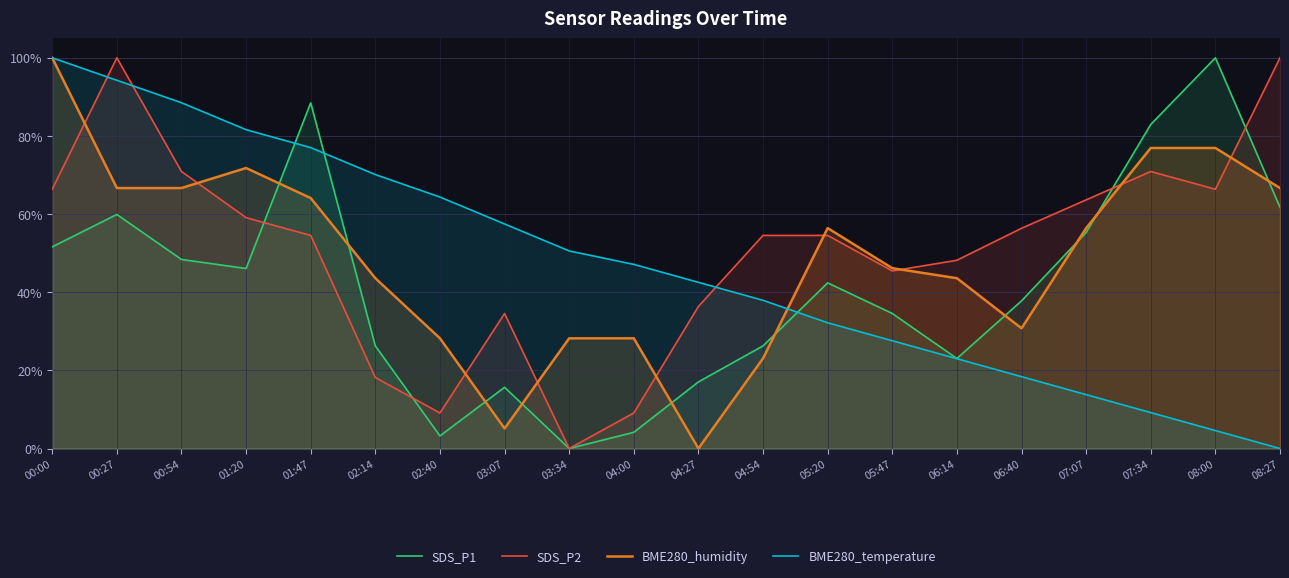

After their last crossing, which series has the higher values: SDS_P1 or SDS_P2?

SDS_P2